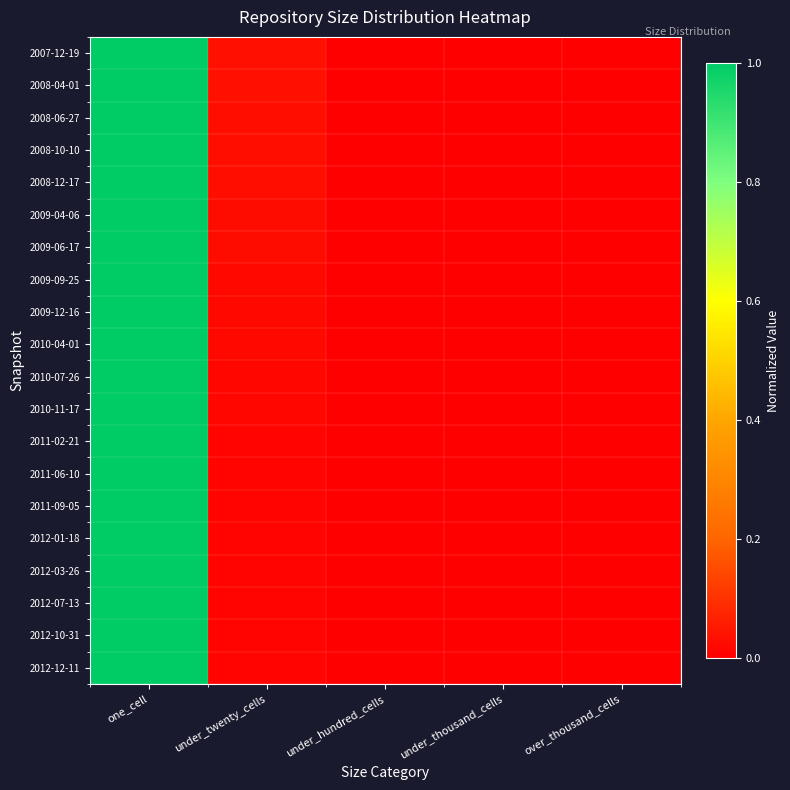

Between one_cell and under_thousand_cells, which is larger?

one_cell